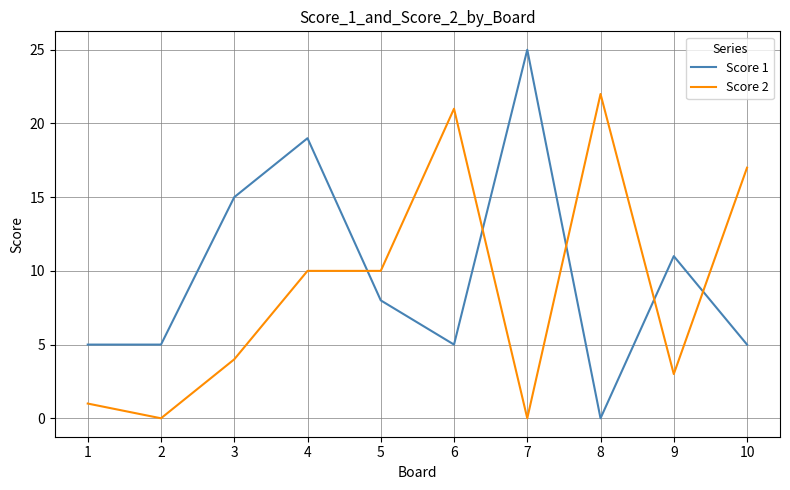

The Score 2 series shows 13 at 4. True or false?

False